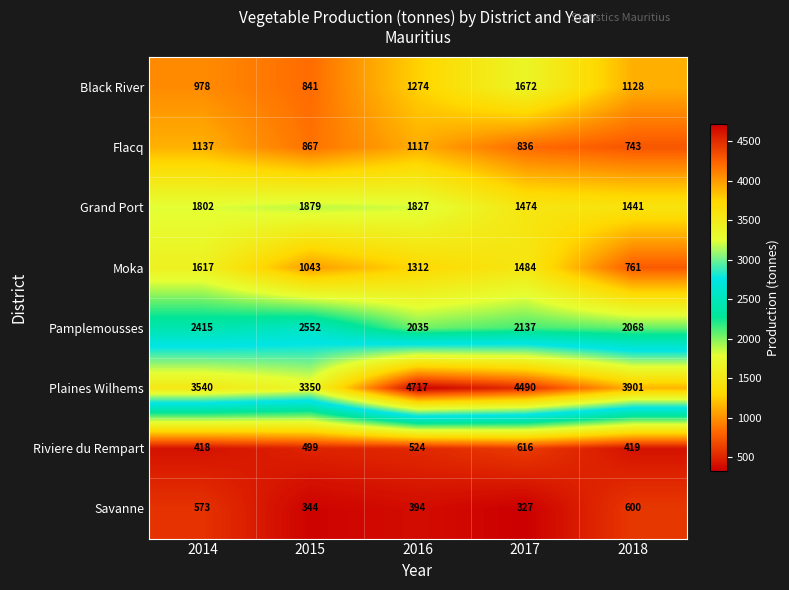

What is the difference between the second highest and minimum values in the Flacq series?

374